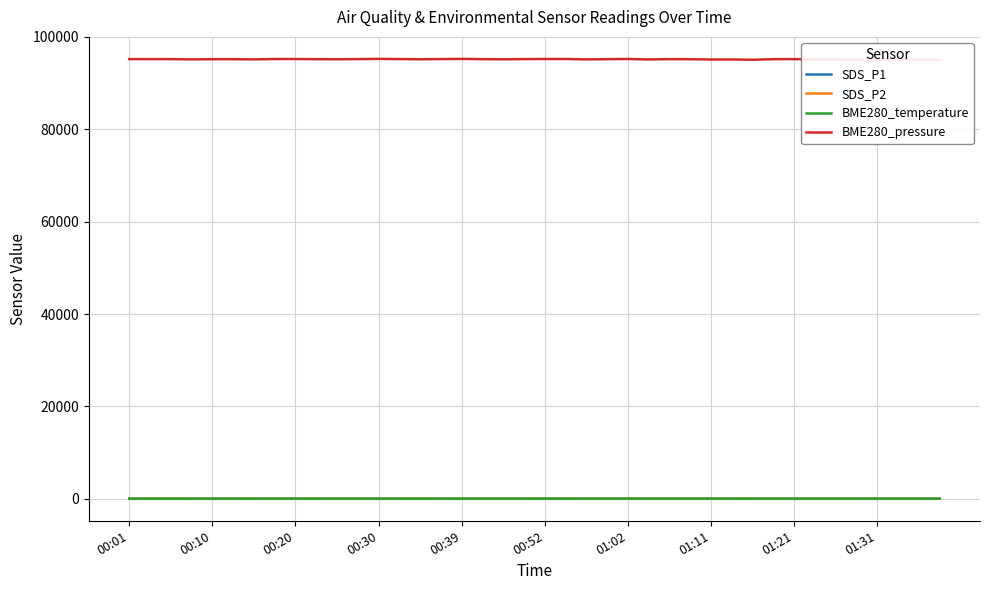

True or false: SDS_P1 and BME280_pressure intersect in this chart.

False